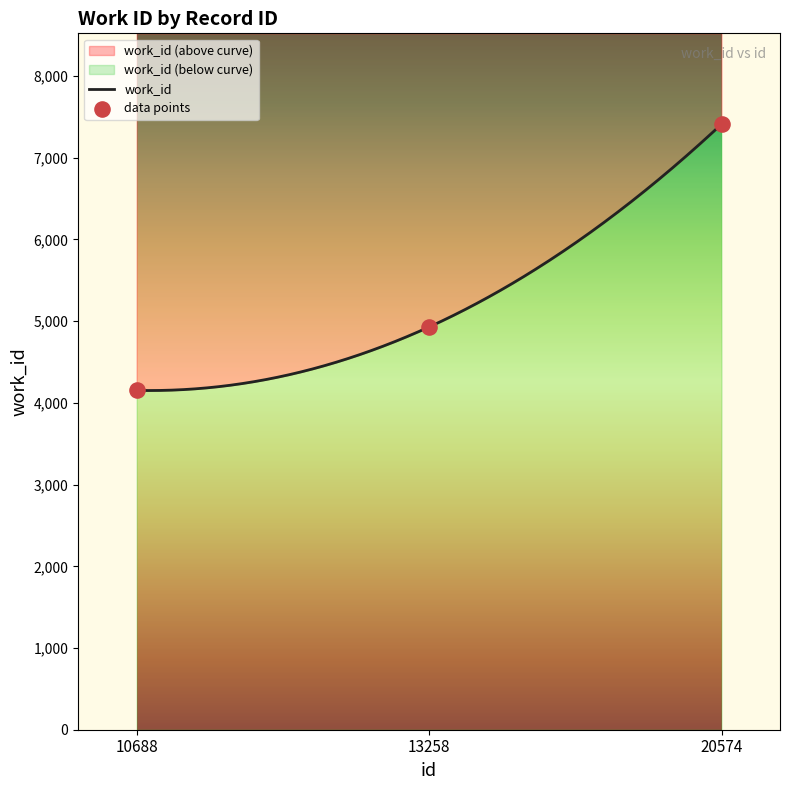

What is the ratio of the value at 13258 to the value at 10688?

1.2